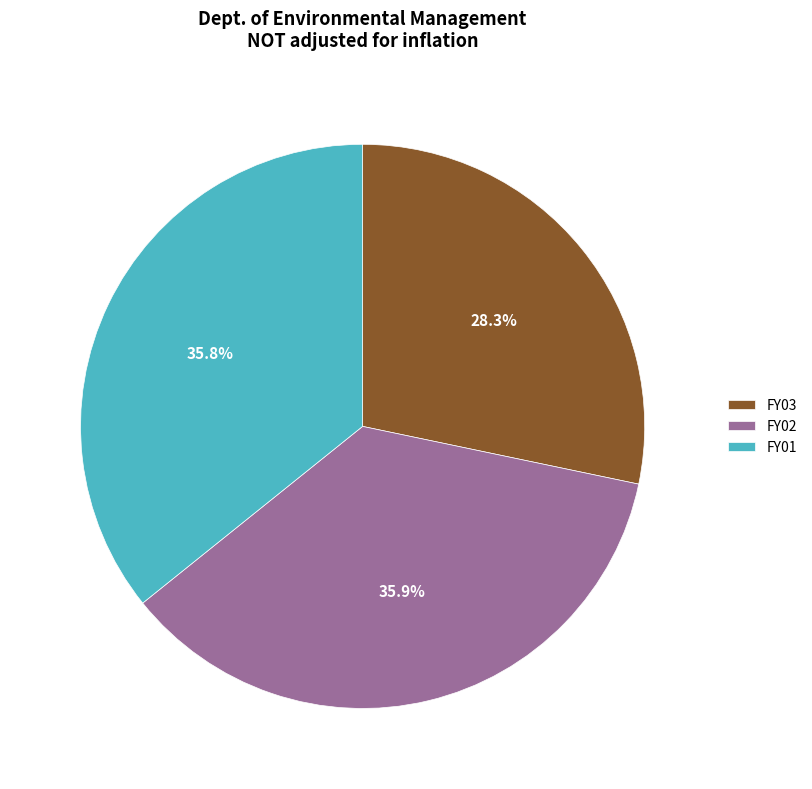

Approximately how many times larger is the value at FY03 compared to FY01?

0.8